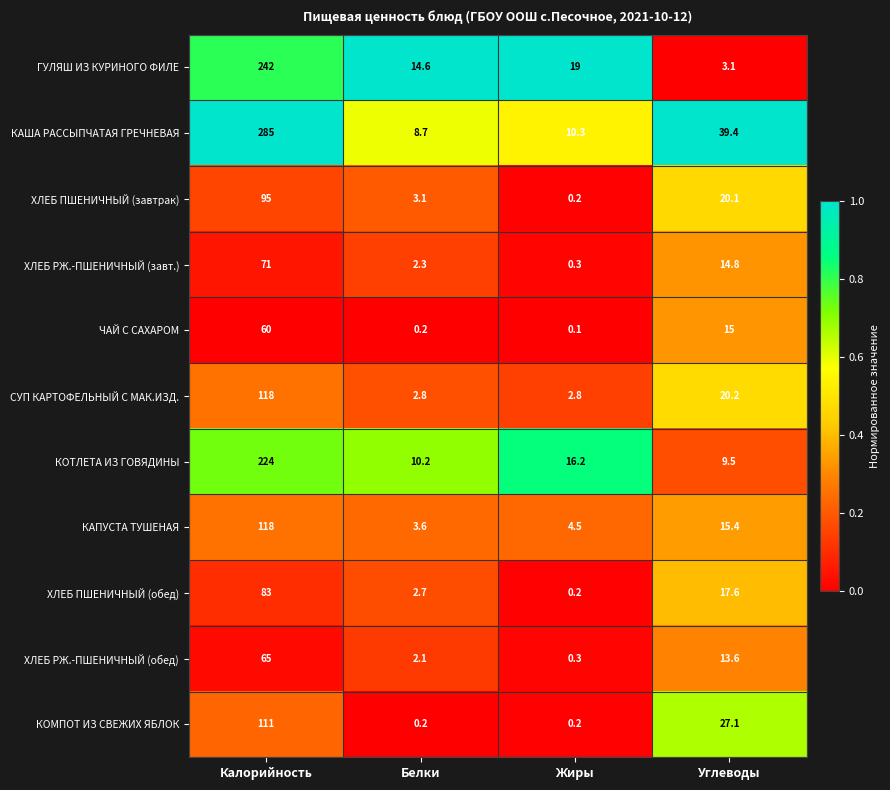

List the labels in order of ГУЛЯШ ИЗ КУРИНОГО ФИЛЕ value, largest first.

Калорийность, Жиры, Белки, Углеводы